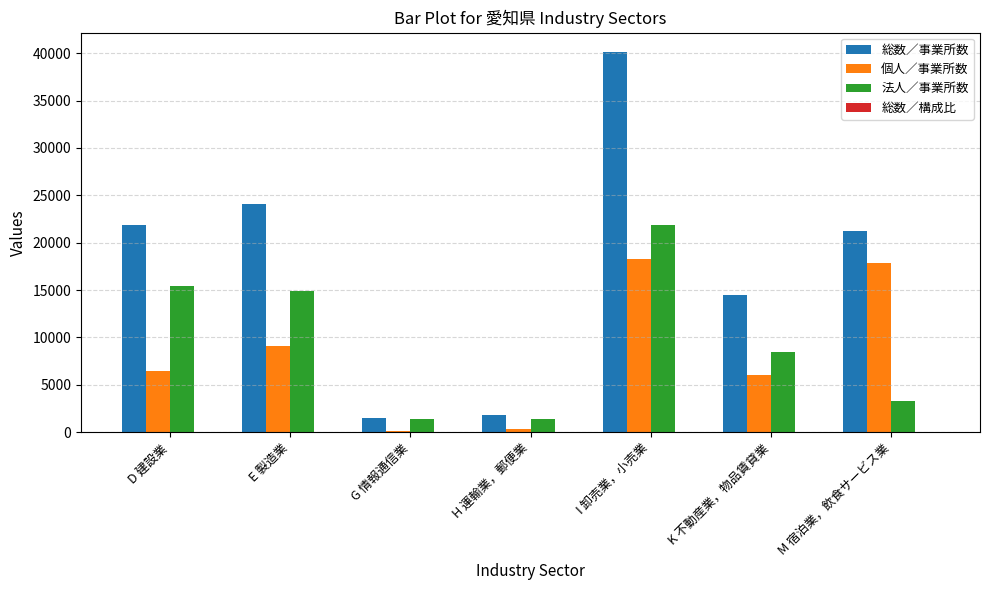

What is the maximum value shown in the chart?

40169.0